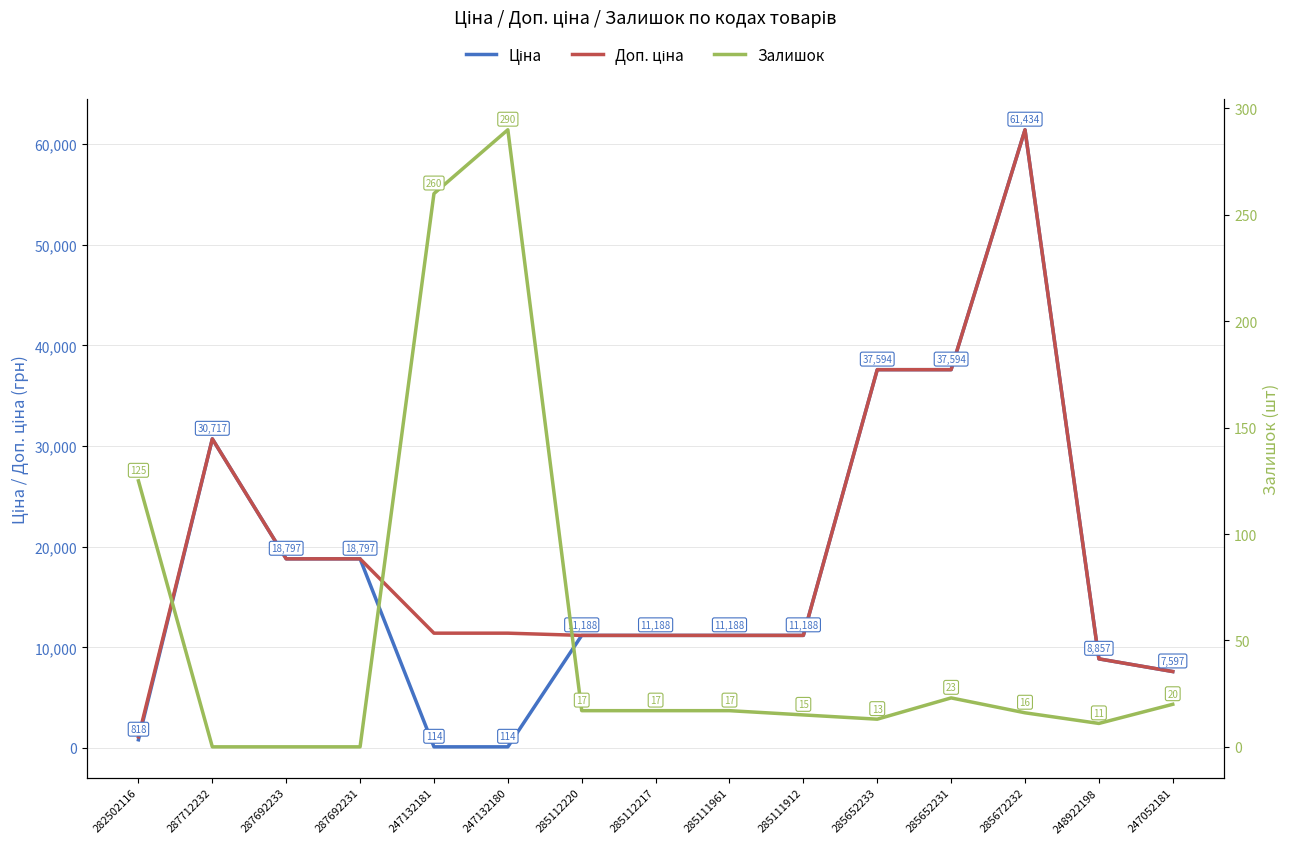

Between 285112217 and 282502116, which is larger?

285112217